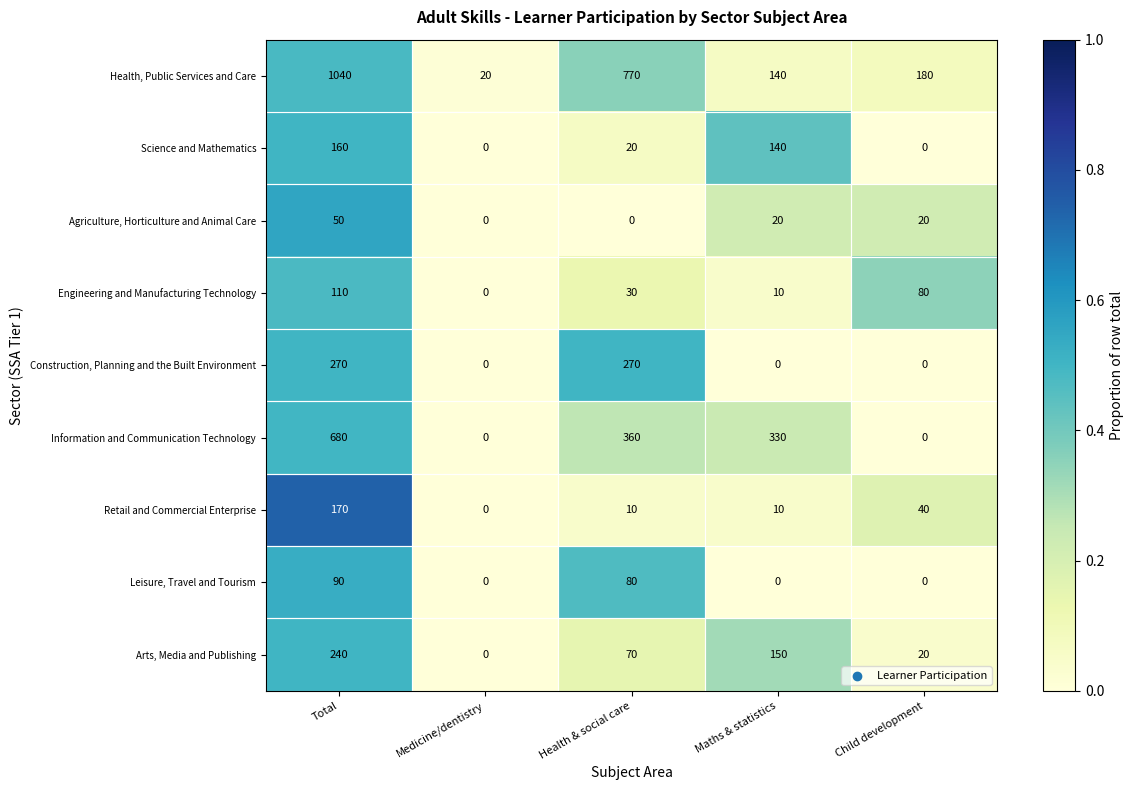

Which series has the widest spread of values?

Health, Public Services and Care